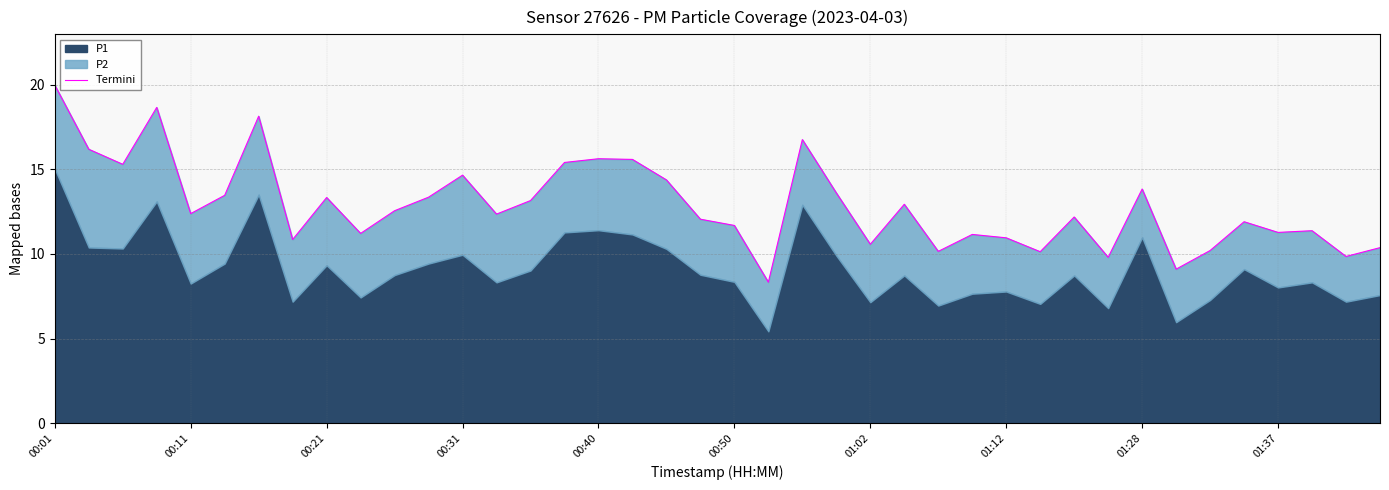

What is the value of the 20th point from the left?

12.0